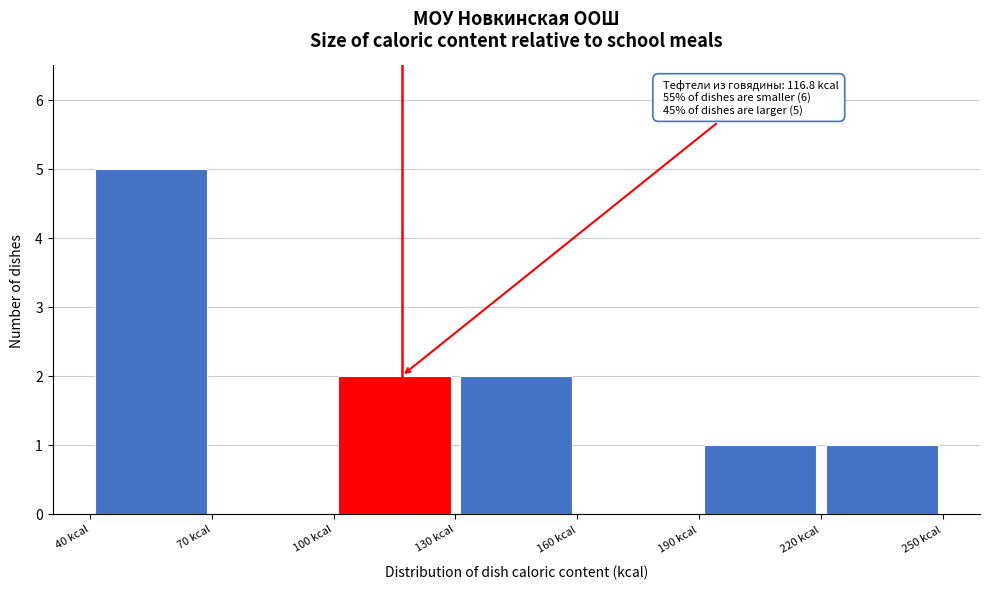

Which range on the x-axis has the tallest bar?

40 to 70